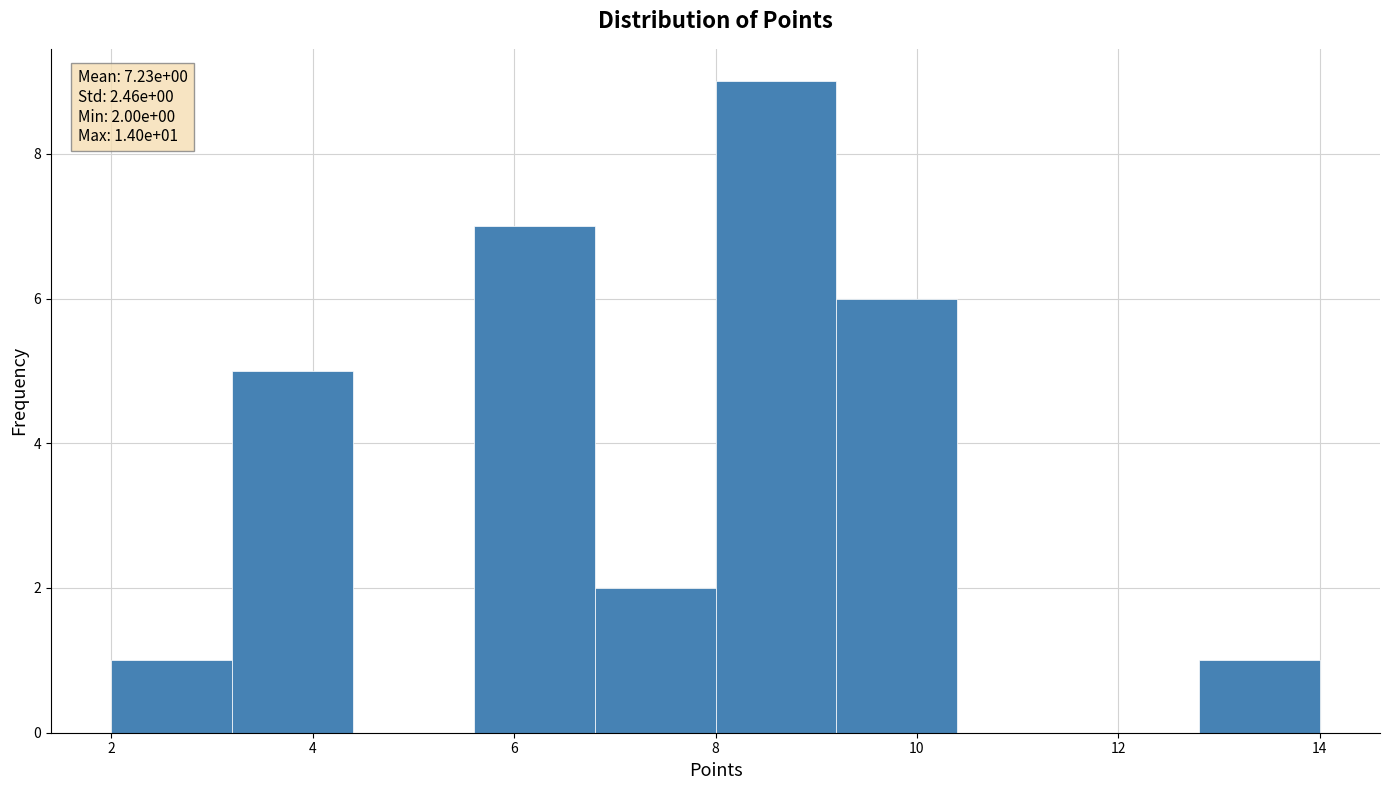

Which range on the x-axis has the tallest bar?

8.0 to 9.2